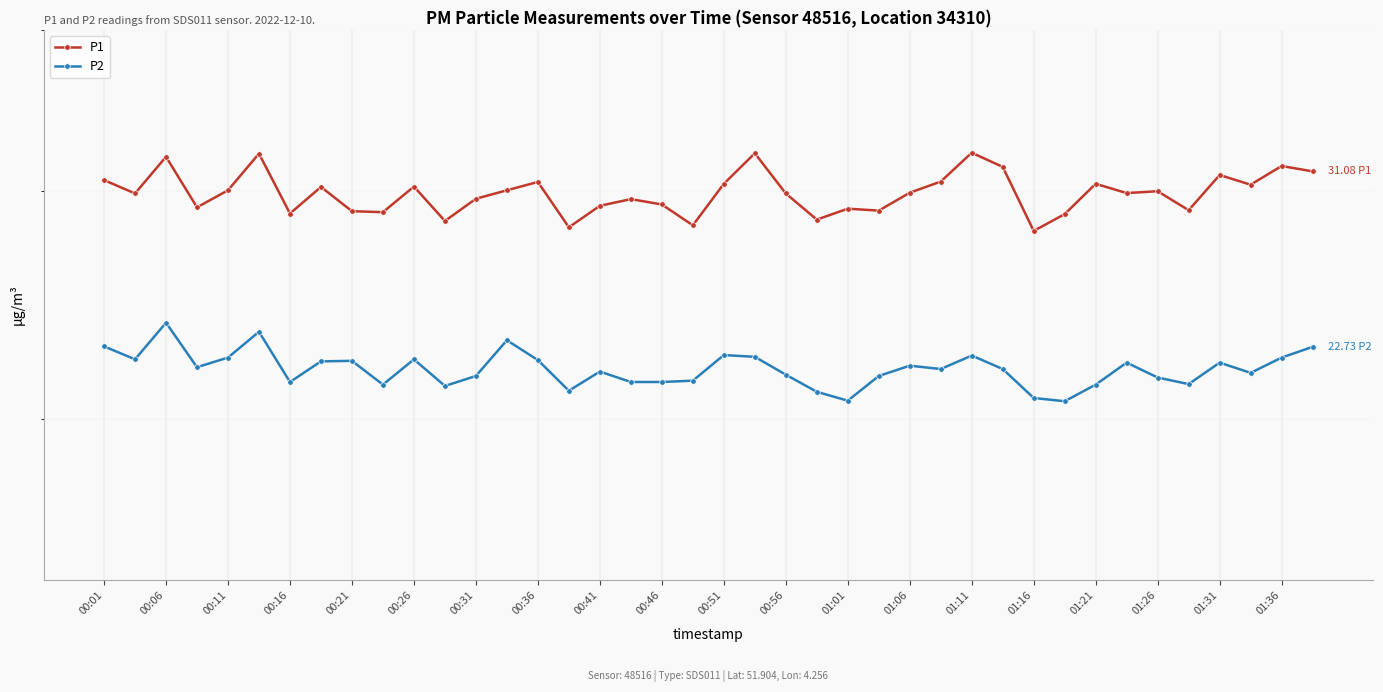

True or false: P1 and P2 intersect in this chart.

False